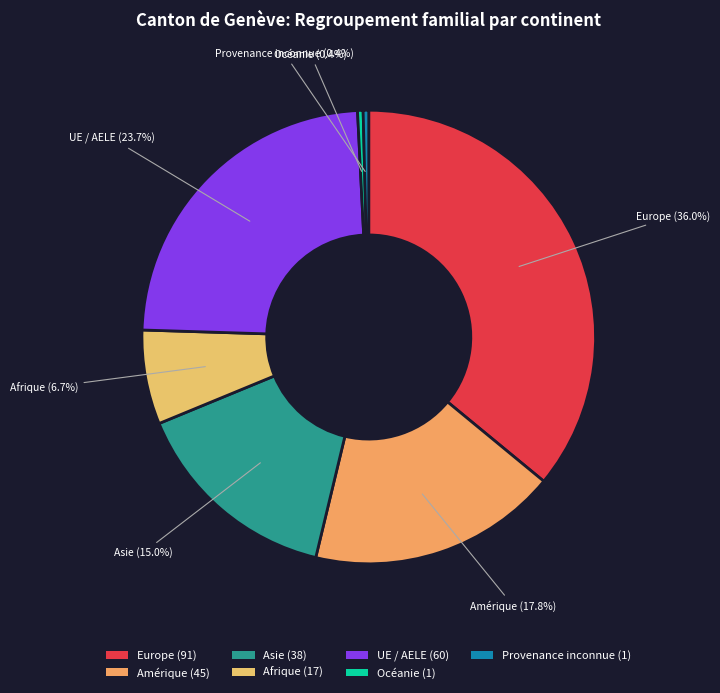

Do Océanie and Provenance inconnue together represent more than half of the pie?

No